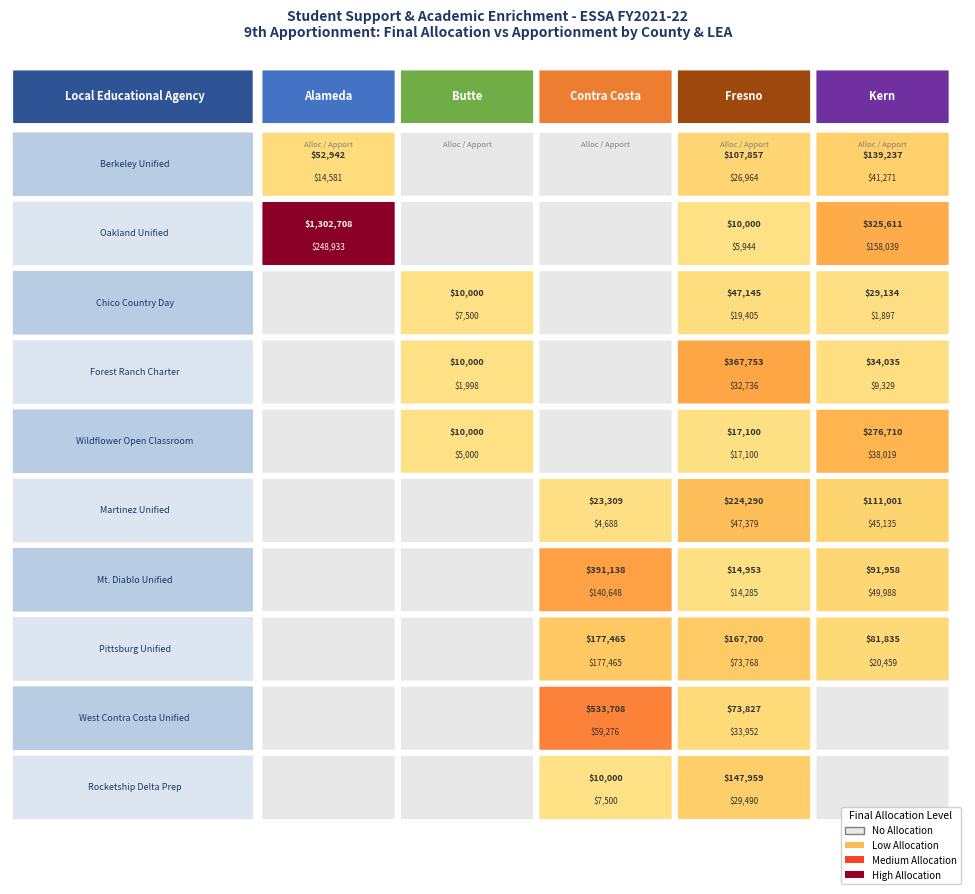

Rank the series by their maximum value, from lowest to highest.

Butte, Kern, Fresno, Contra Costa, Alameda